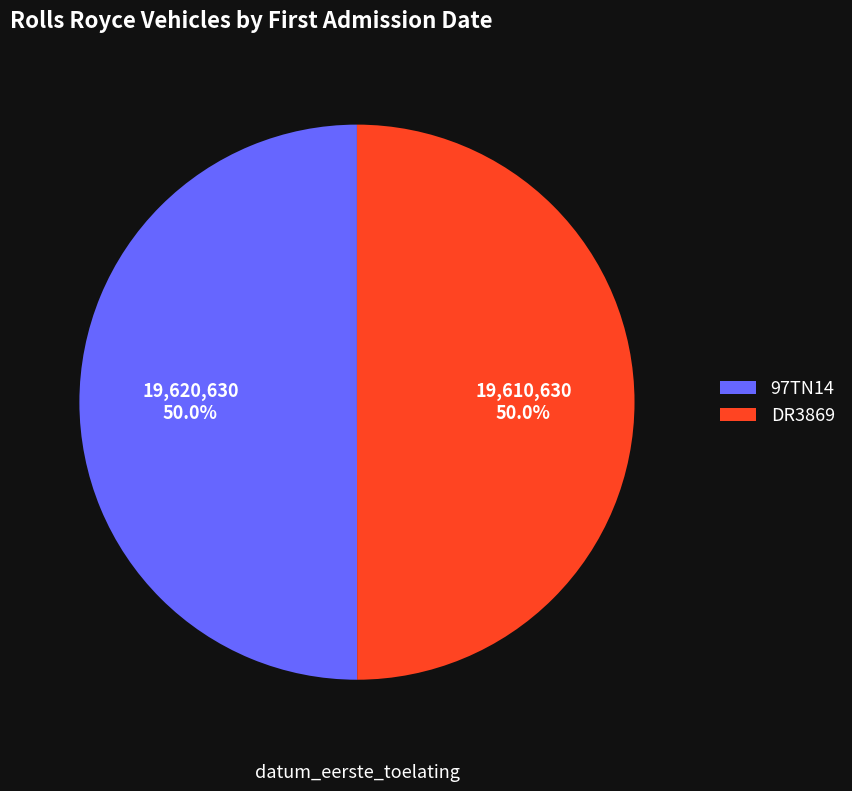

Combined, what portion of the pie is DR3869 and 97TN14?

100.0%